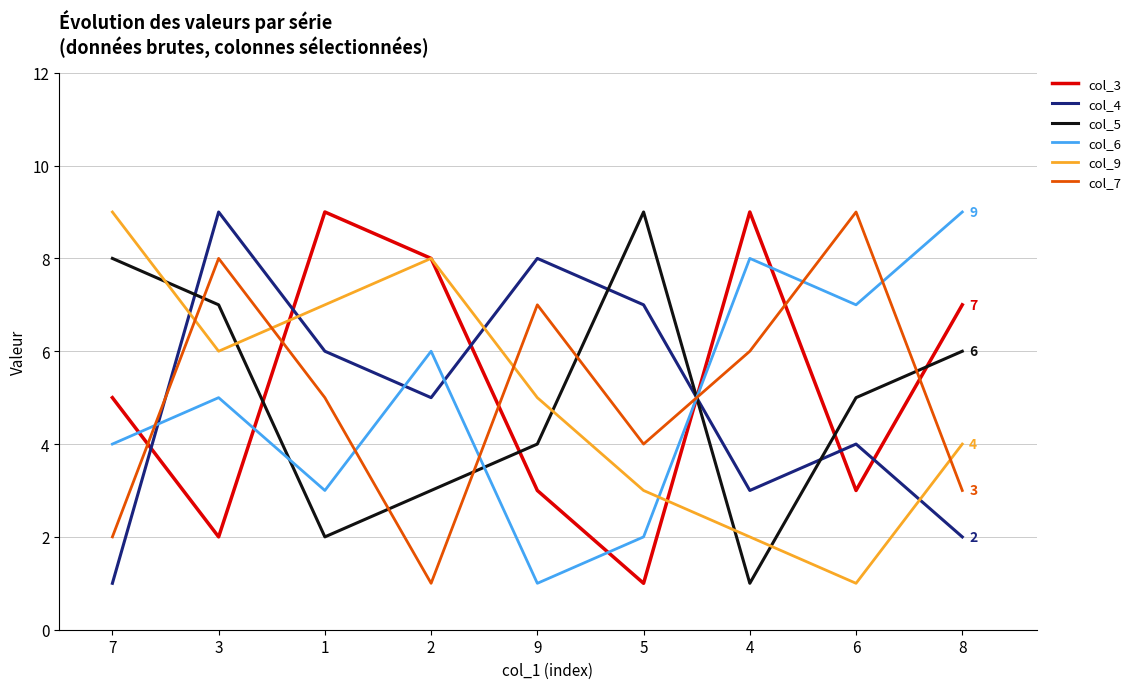

What is the total value across all series at 6?

29